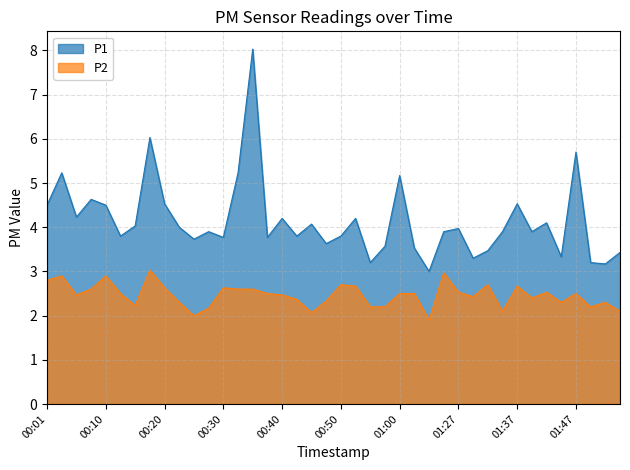

True or false: P1 has a value of 1.0 at 01:52.

False